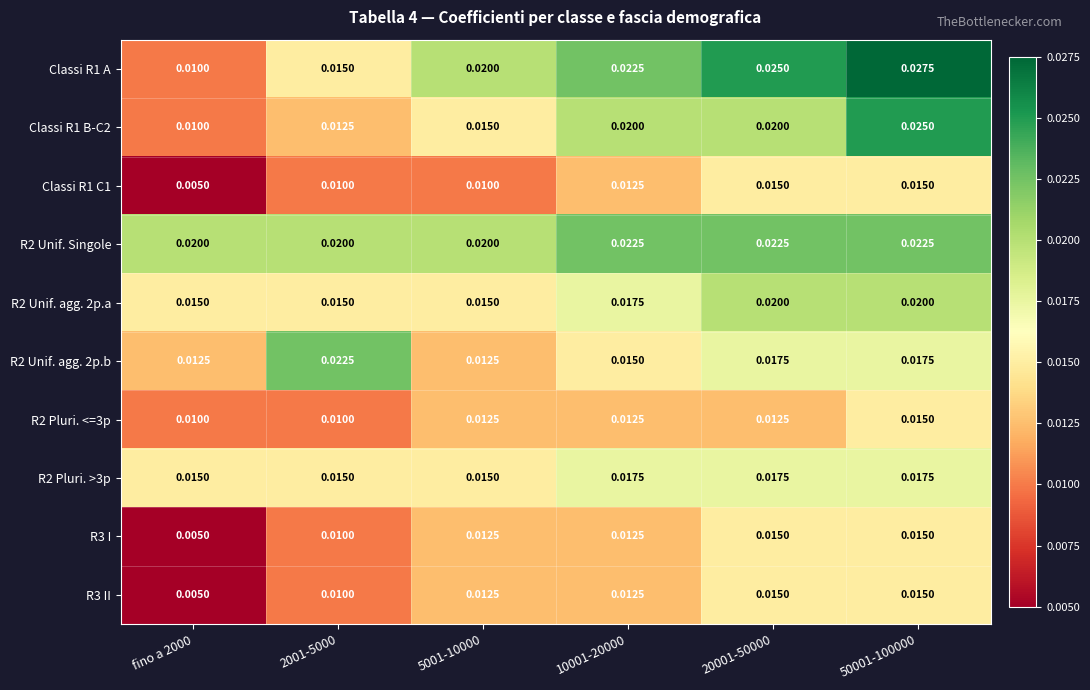

At which category does the chart reach its peak across all series?

50001-100000